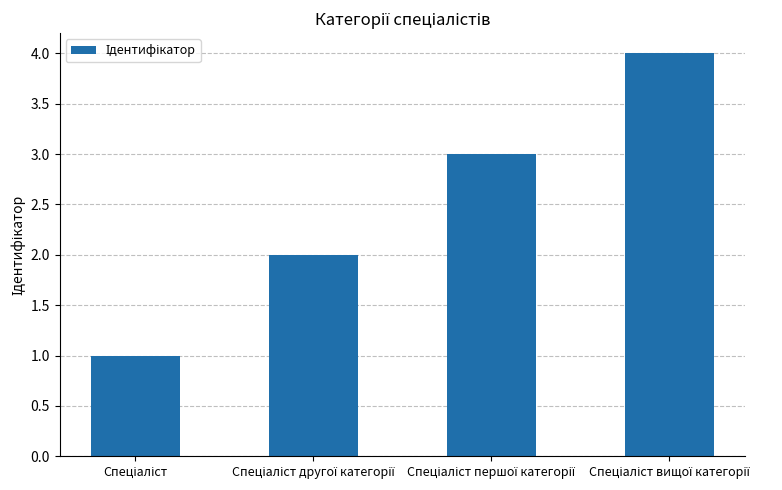

Are the bars grouped side by side (vs. stacked)?

No